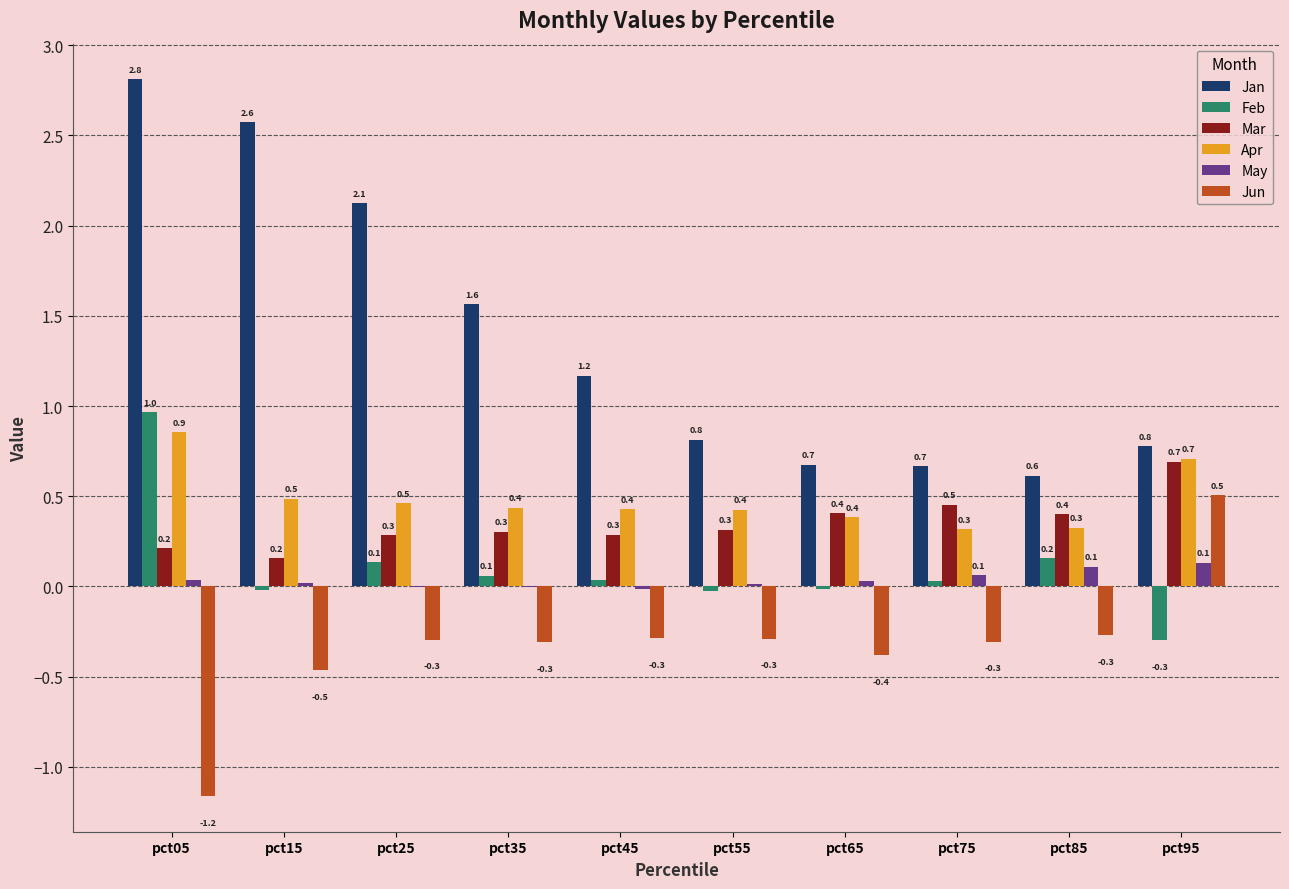

The value of Jan at pct55 is 1.4. True or false?

False